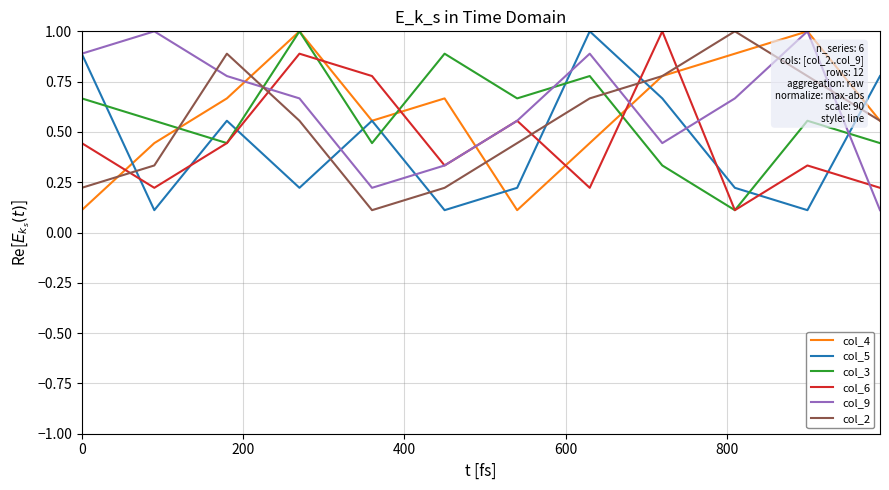

How many intersections are there between col_2 and col_9?

5